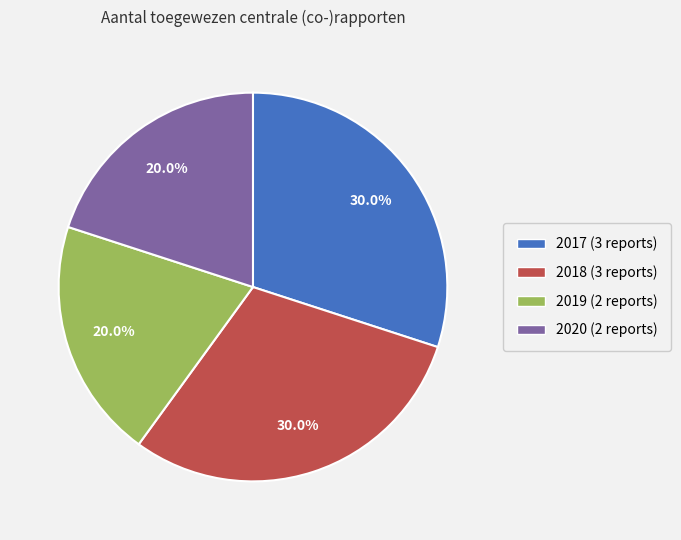

Is there any slice that represents more than half of the pie?

No